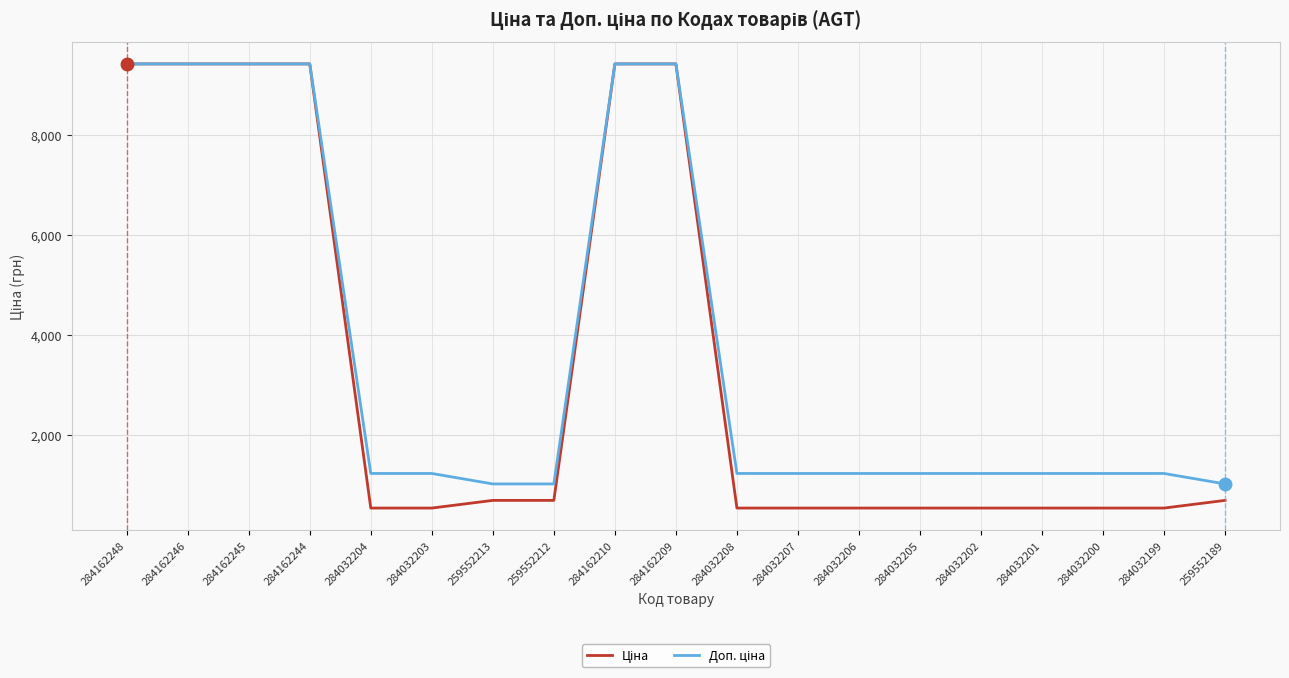

What is the spread (max minus min) of values at 259552212?

328.7